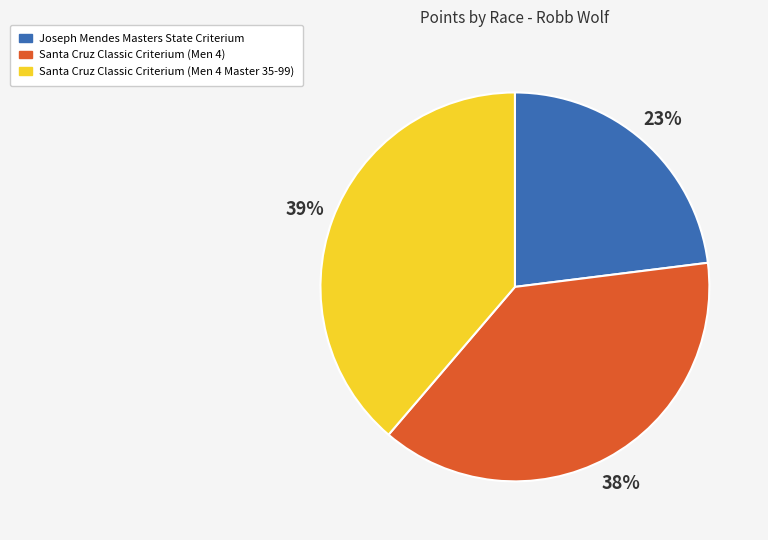

To the nearest percent, what is the combined percentage of Joseph Mendes Masters State Criterium and Santa Cruz Classic Criterium (Men 4)?

61%